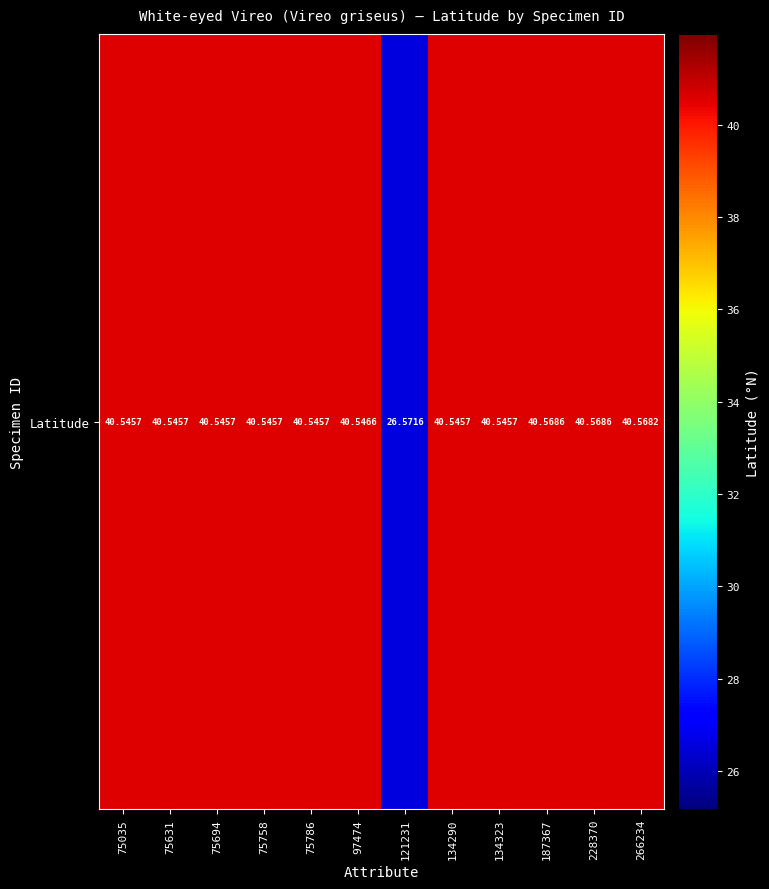

Reading left to right, what are all the values shown in this chart?

75035=40.5	75631=40.5	75694=40.5	75758=40.5	75786=40.5	97474=40.5	121231=26.6	134290=40.5	134323=40.5	187367=40.6	228370=40.6	266234=40.6